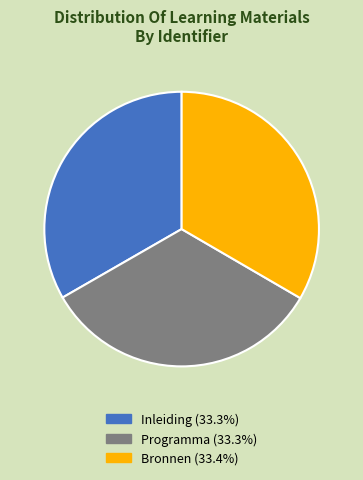

Is it true that Programma is 24% of the pie?

False